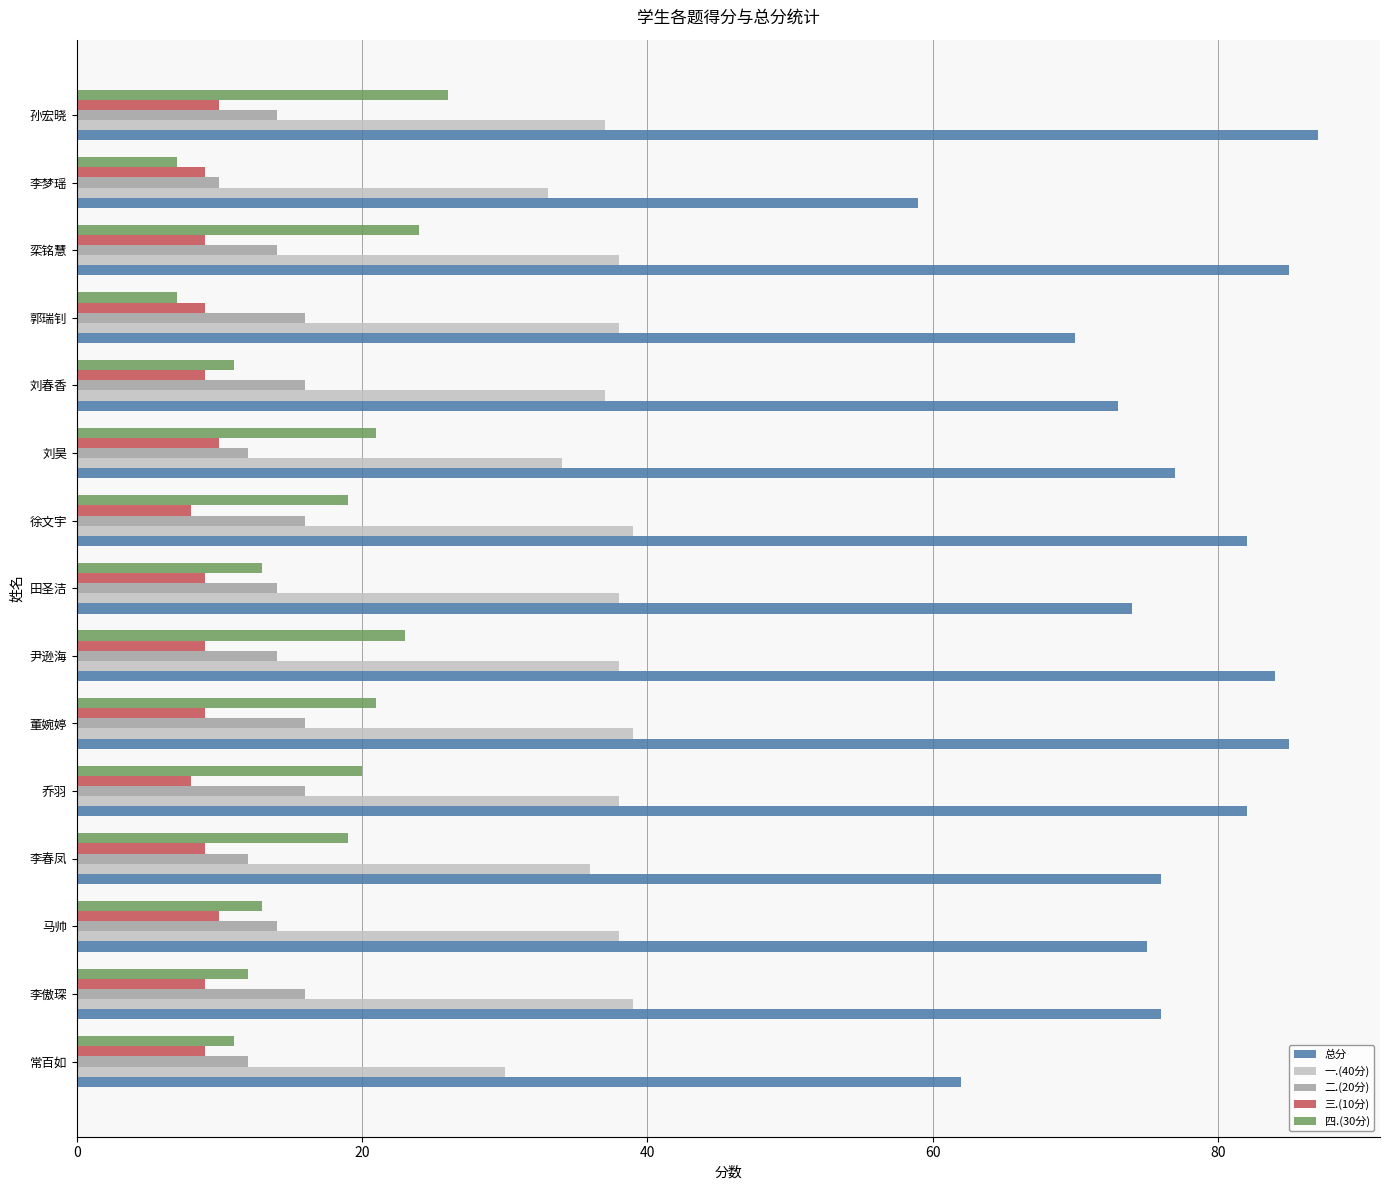

How many series are shown in this chart?

5